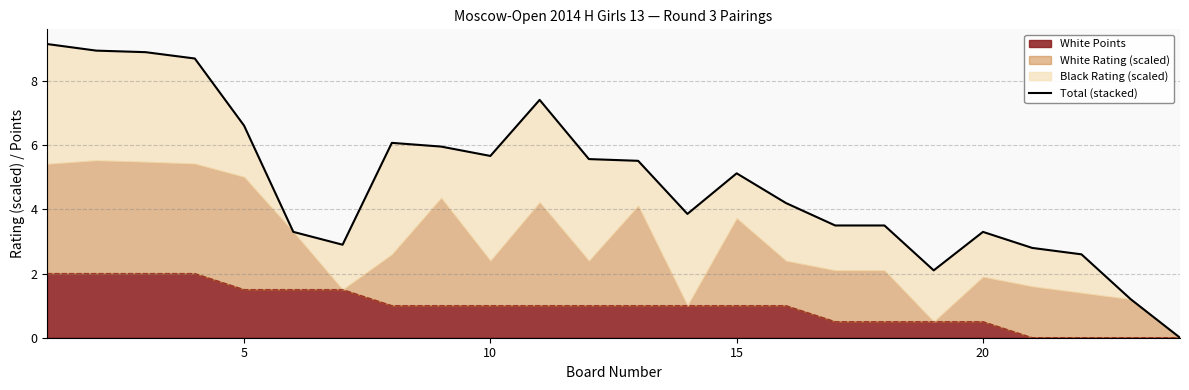

How many interior local peaks (higher than both neighbors) does the data have?

4